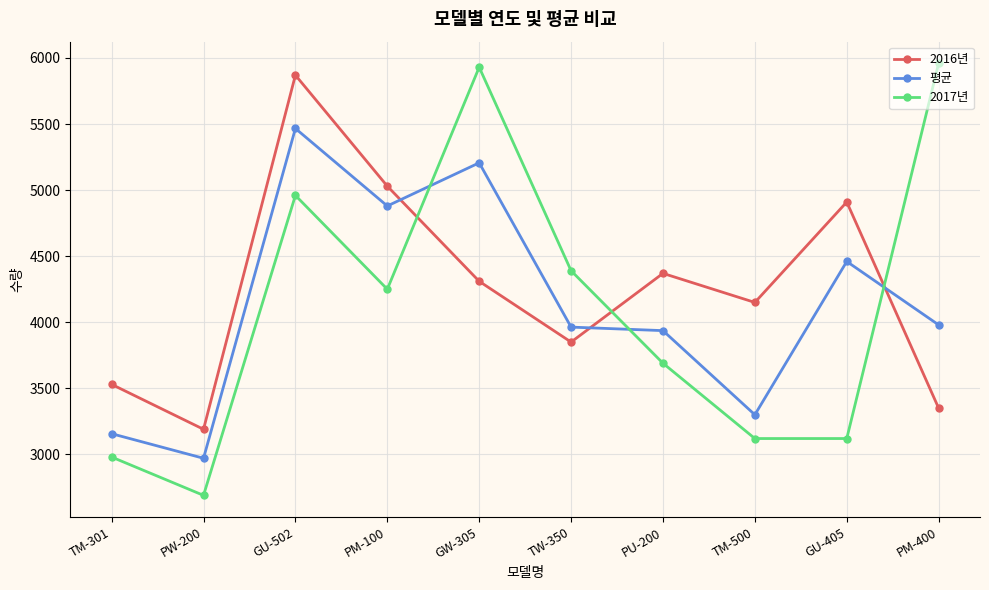

At which category is the sum across all series the highest?

GU-502